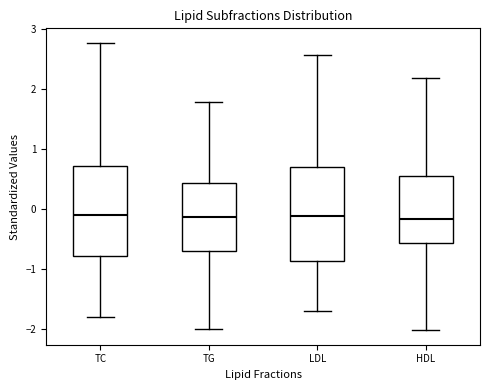

Where does the median line of the box for TC sit on the y-axis? The values are not printed on the chart, so give them approximately, as read against the axis.

-0.1